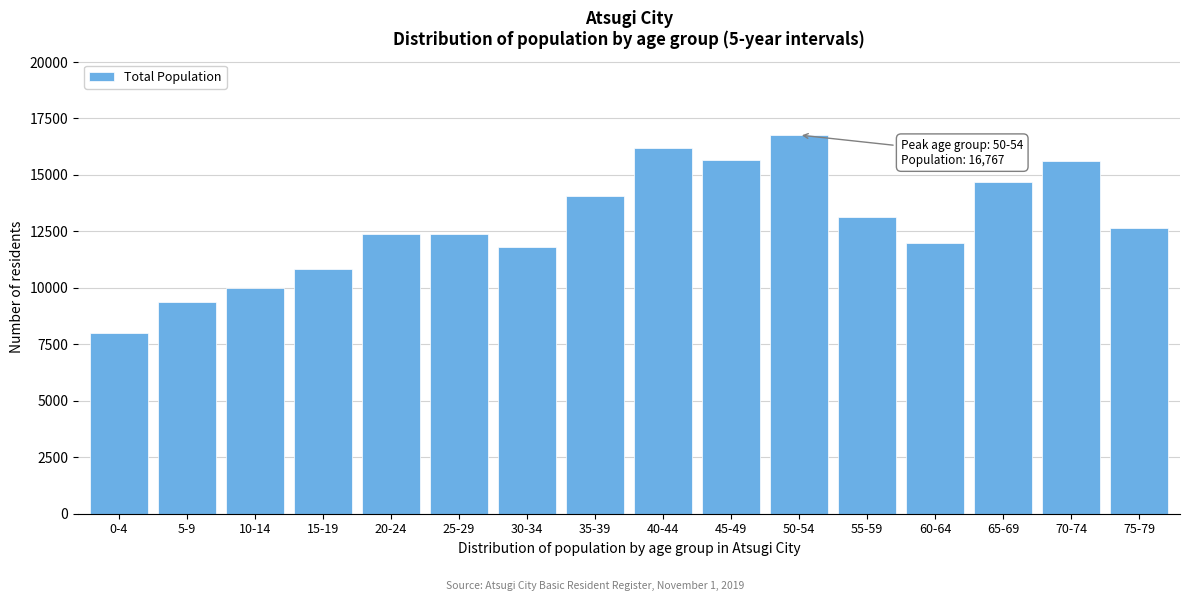

Which has a higher value, 5-9 or 35-39?

35-39